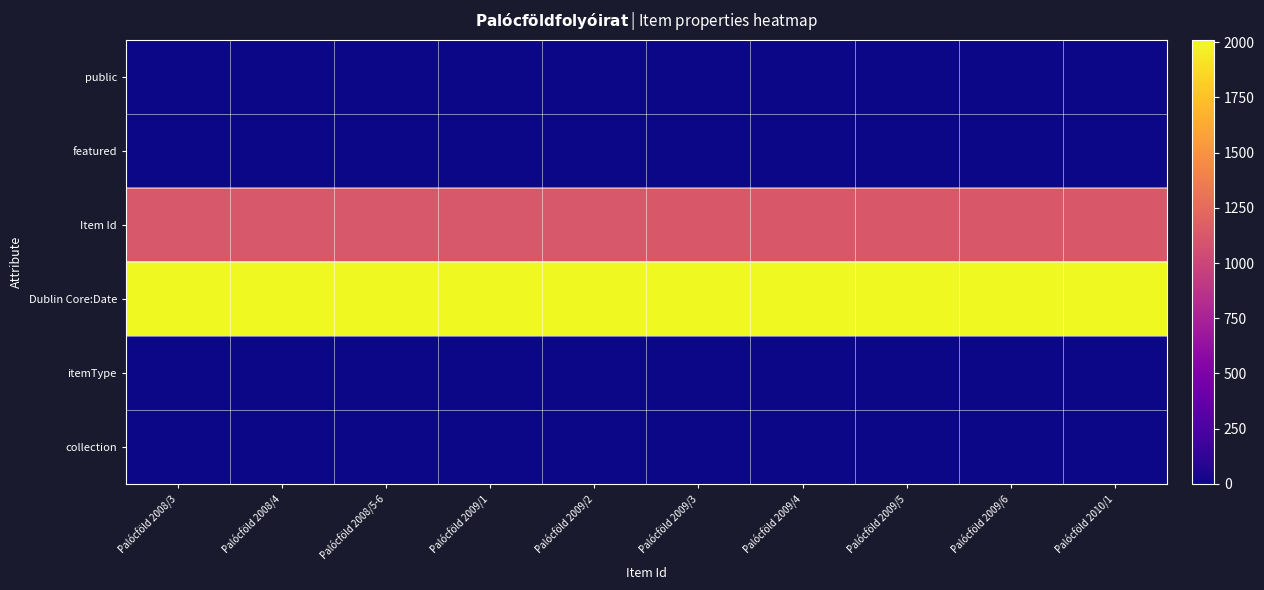

Which series has the largest total across all categories?

Dublin Core:Date